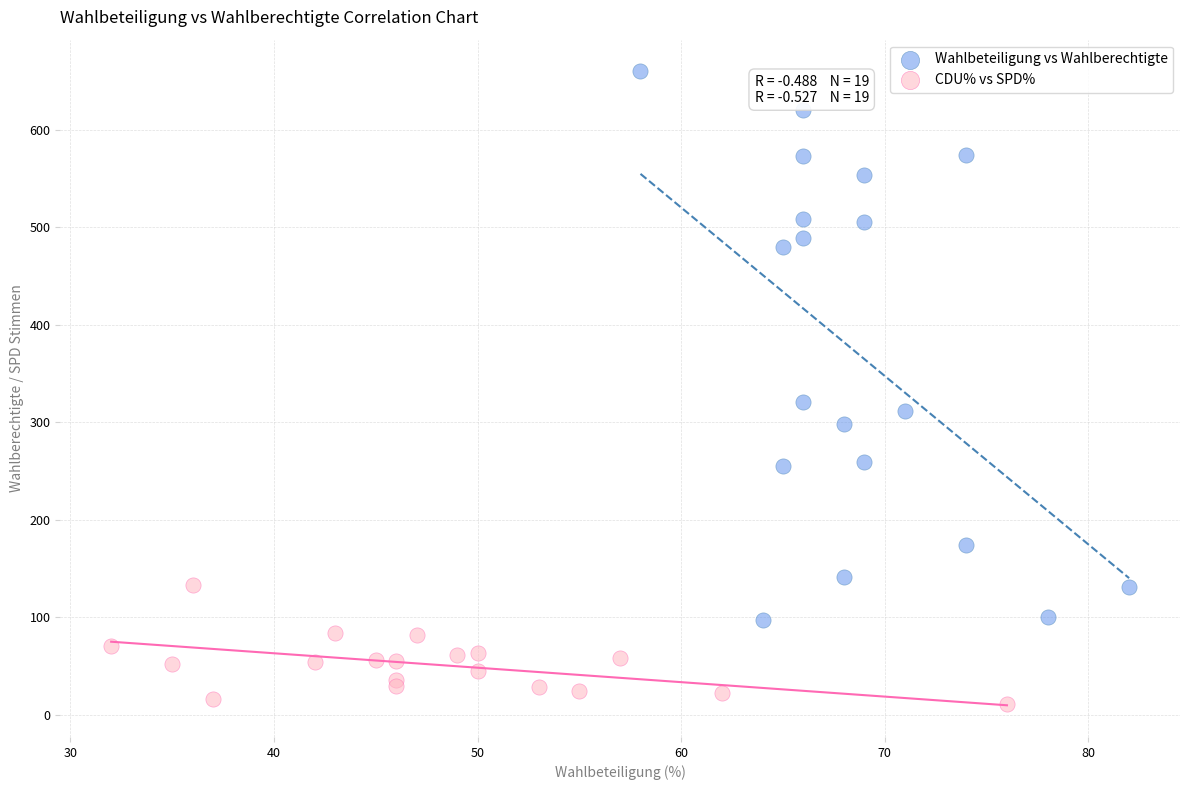

Which series reaches the maximum Y coordinate?

Wahlbeteiligung vs Wahlberechtigte